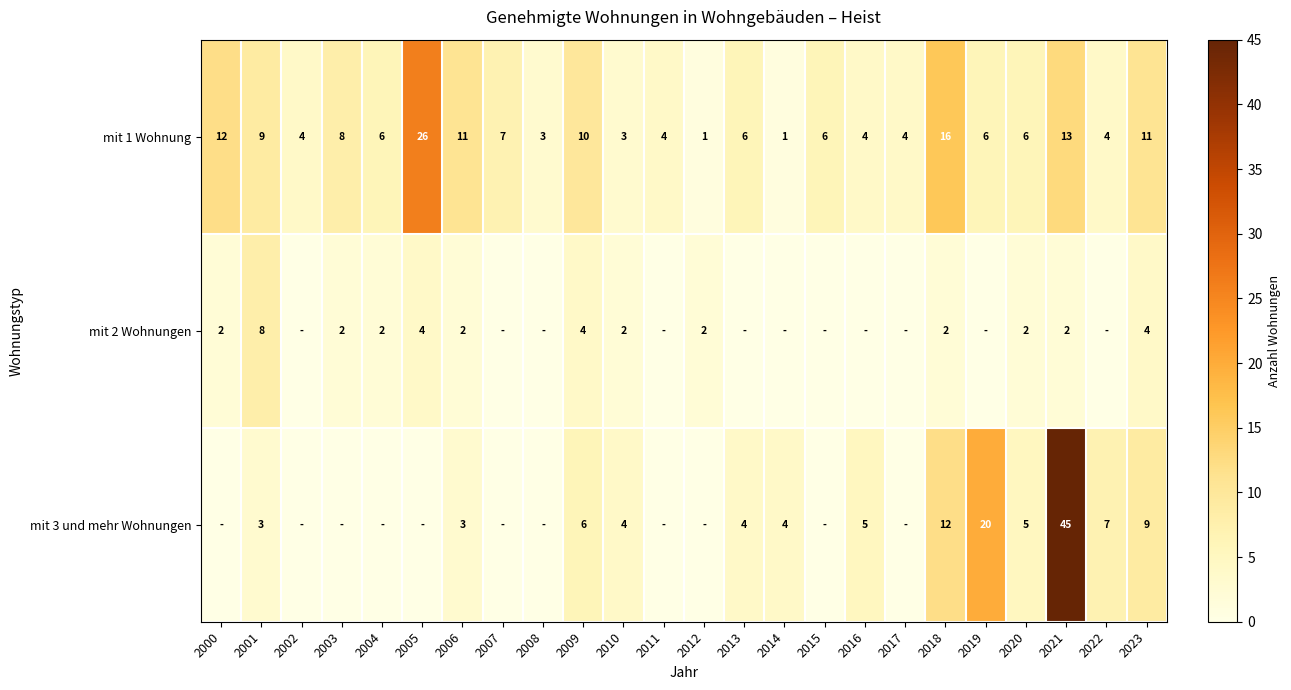

Is the value of mit 2 Wohnungen at 2005 greater than the value of mit 1 Wohnung at 2020?

No